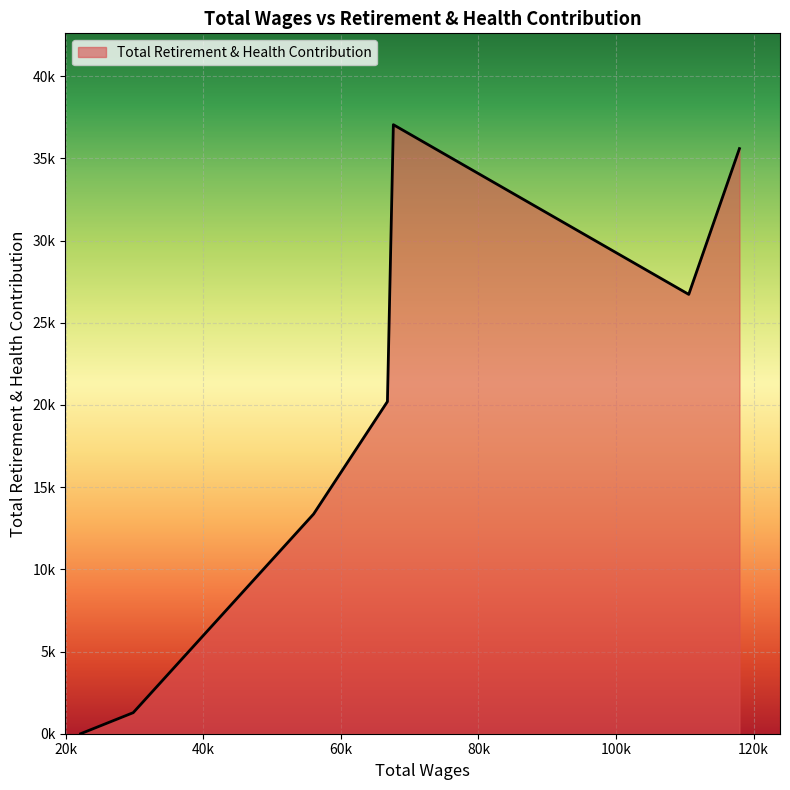

Does the chart display data point markers on the line(s)?

No